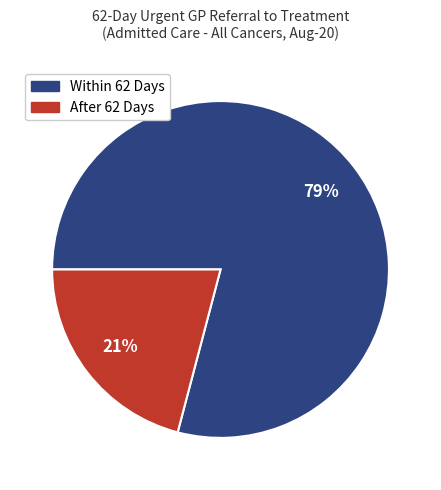

To the nearest percent, what is the average slice percentage?

50%